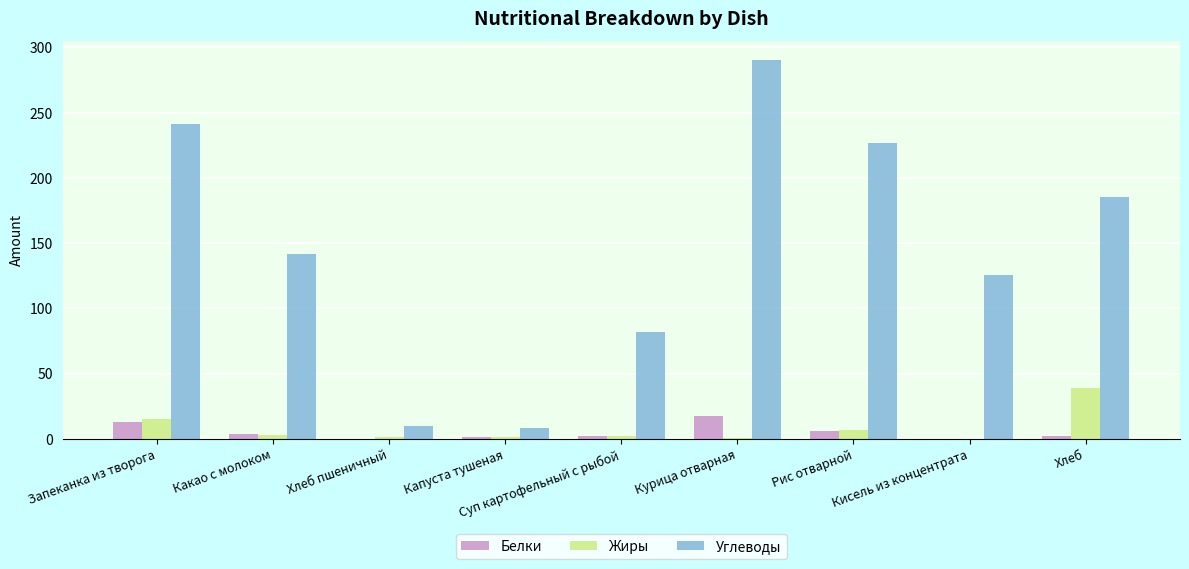

Between Рис отварной and Кисель из концентрата, which series saw the biggest shift?

Углеводы